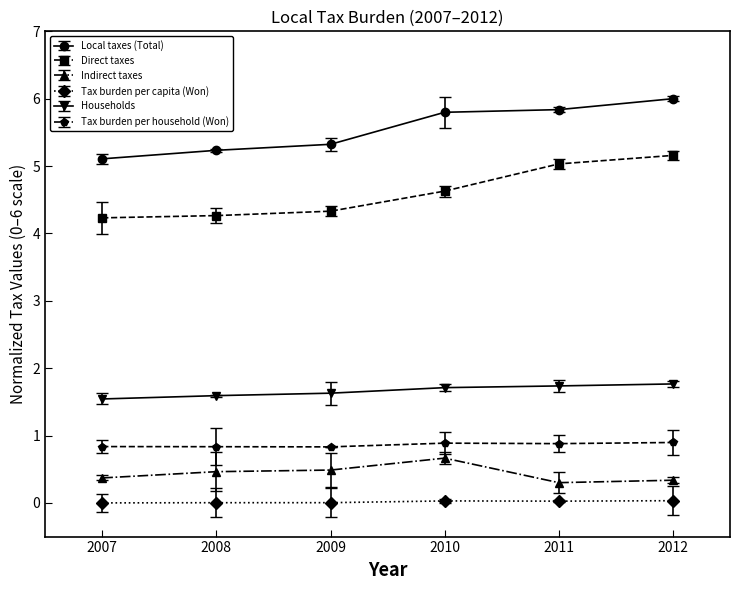

True or false: Local taxes (Total) and Tax burden per capita (Won) intersect in this chart.

False